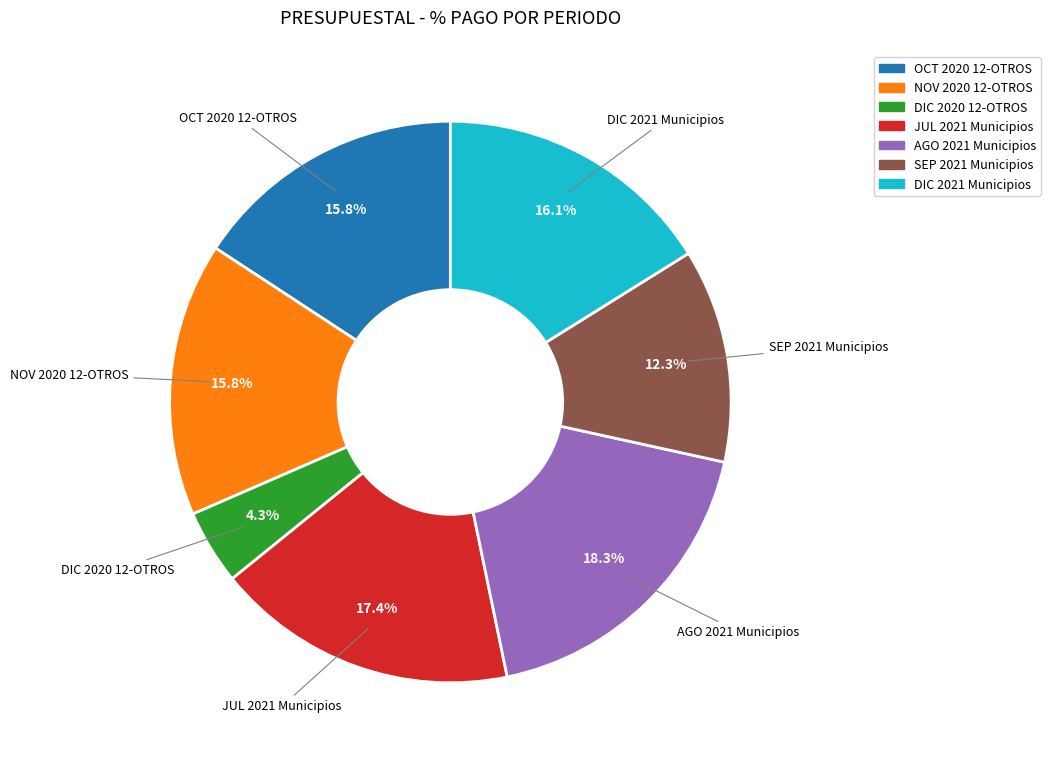

Approximately how many times larger is the value at AGO 2021 Municipios compared to SEP 2021 Municipios?

1.5